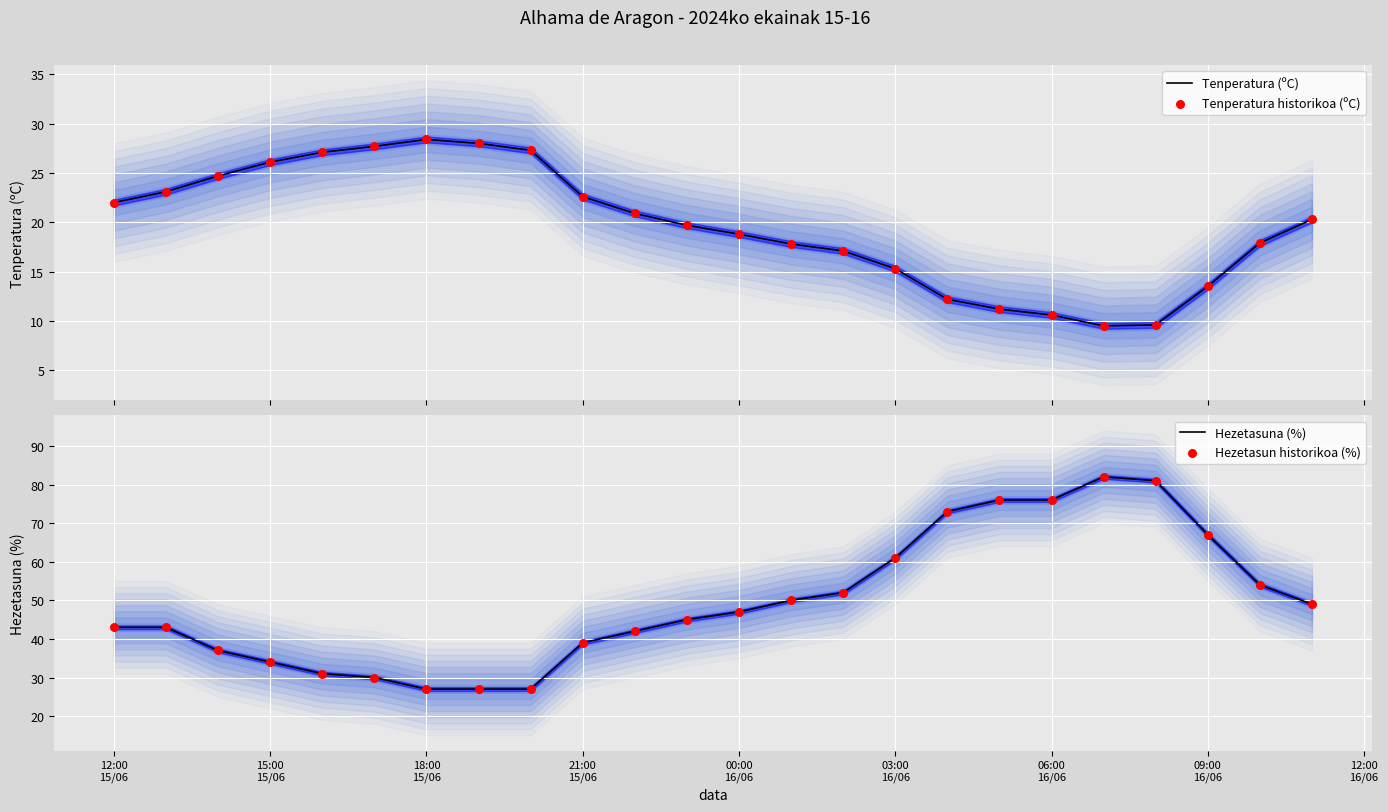

Which series contains the lowest Y value?

Tenperatura (ºC)